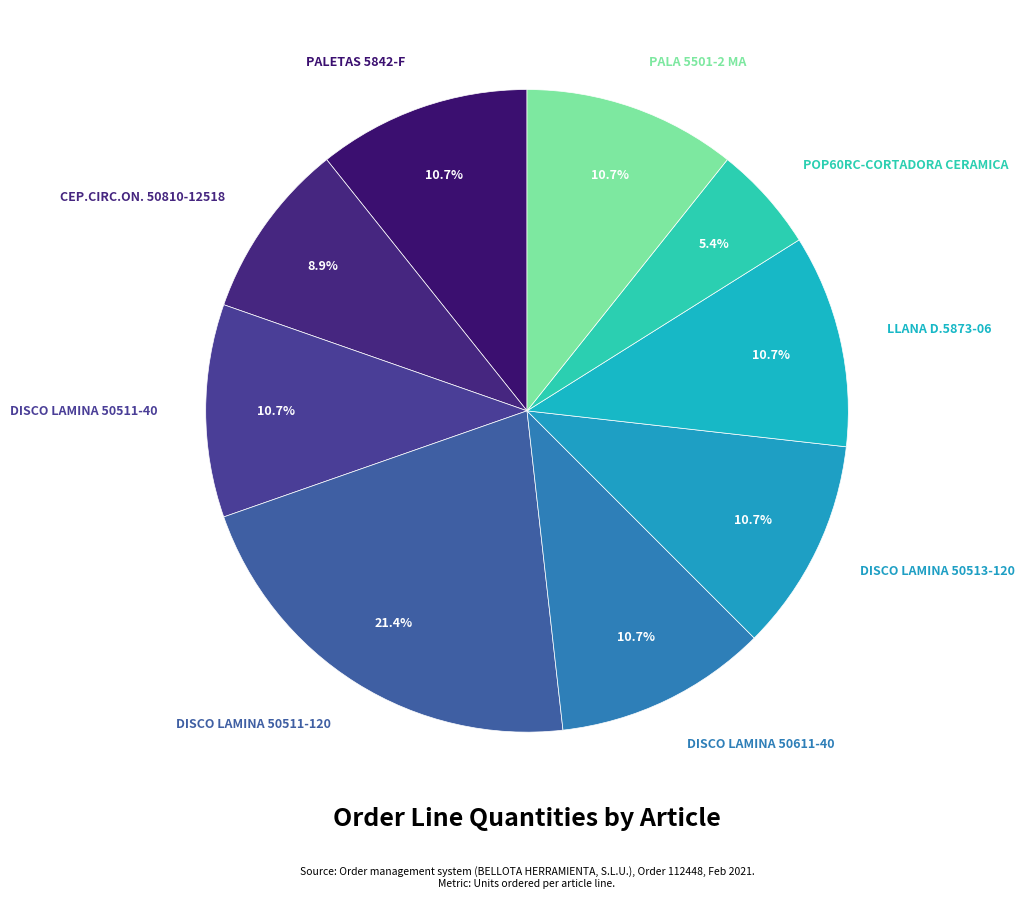

To the nearest percent, what percentage of the pie is PALA 5501-2 MA?

11%